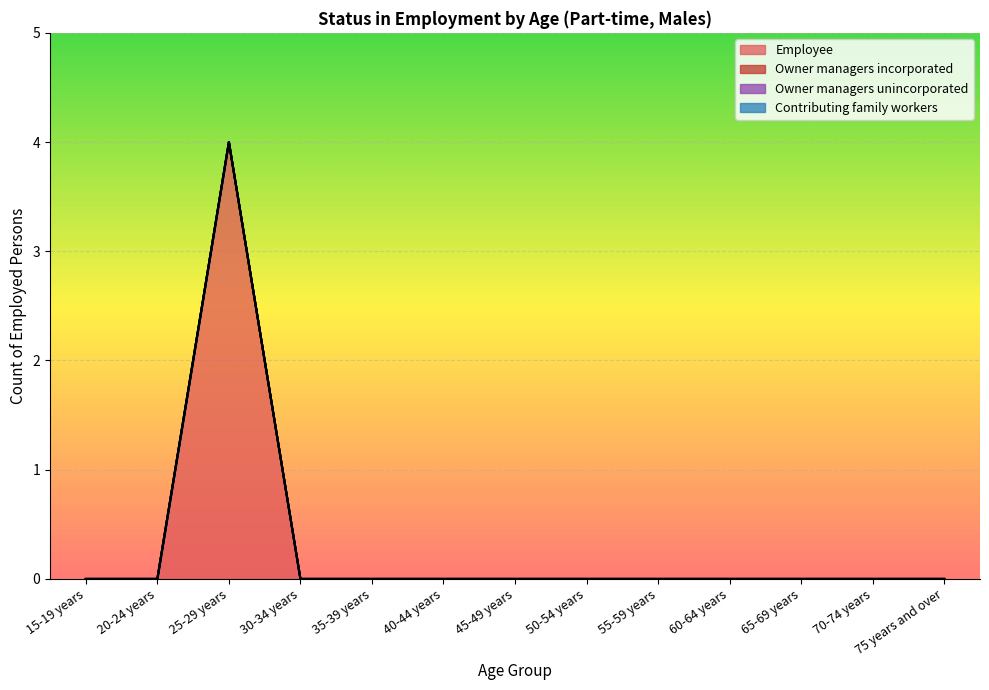

Does the chart display data point markers on the line(s)?

No